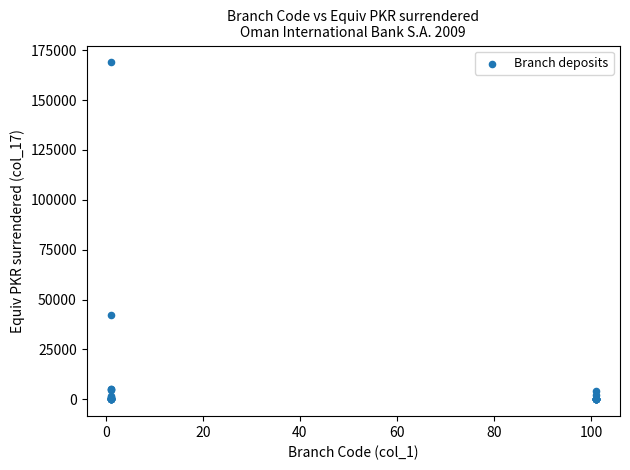

What Y value in the scatter plot is closest to 84441?

42206.8